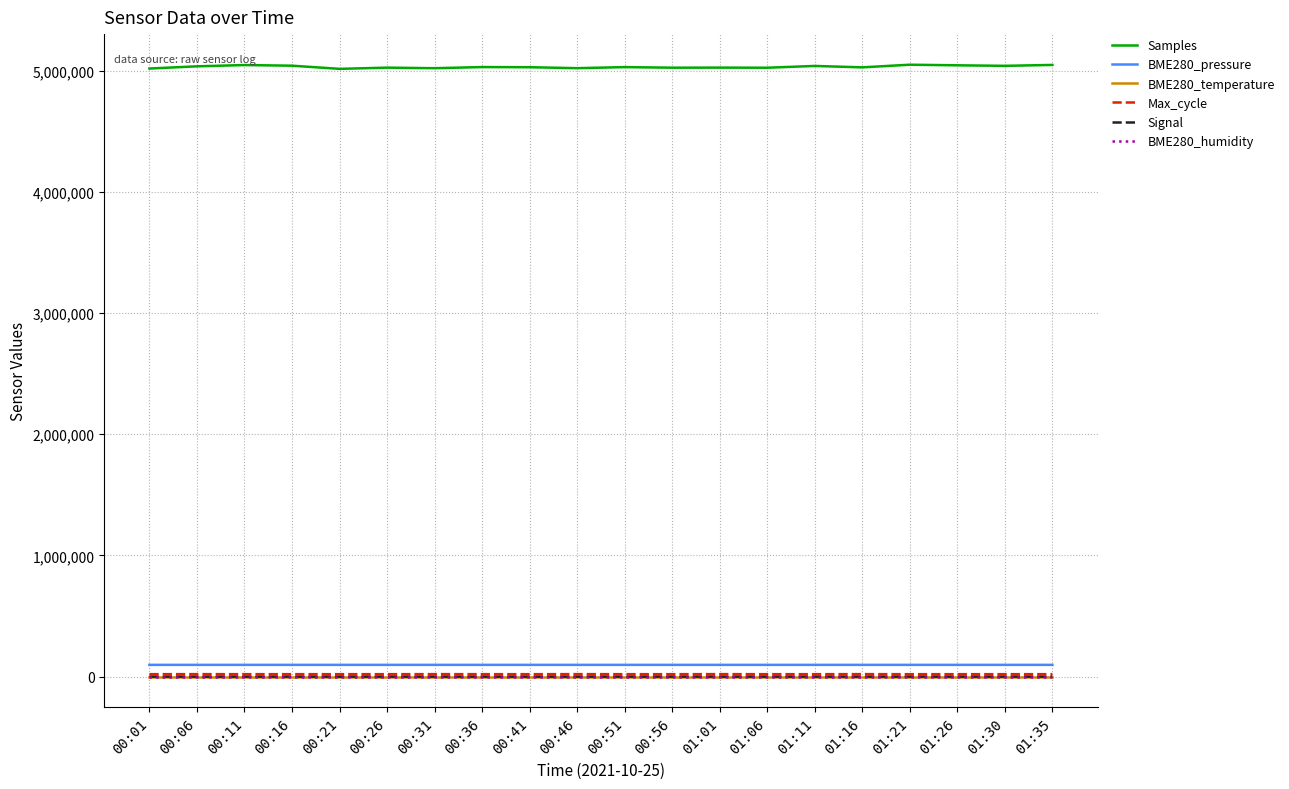

True or false: BME280_temperature and Max_cycle intersect in this chart.

False